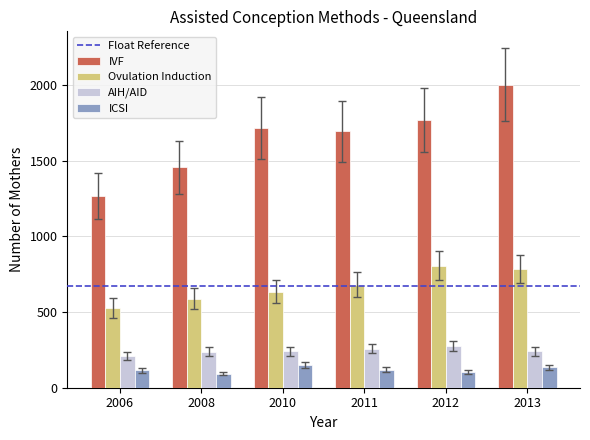

Is the value of AIH/AID at 2013 greater than the value of IVF at 2011?

No